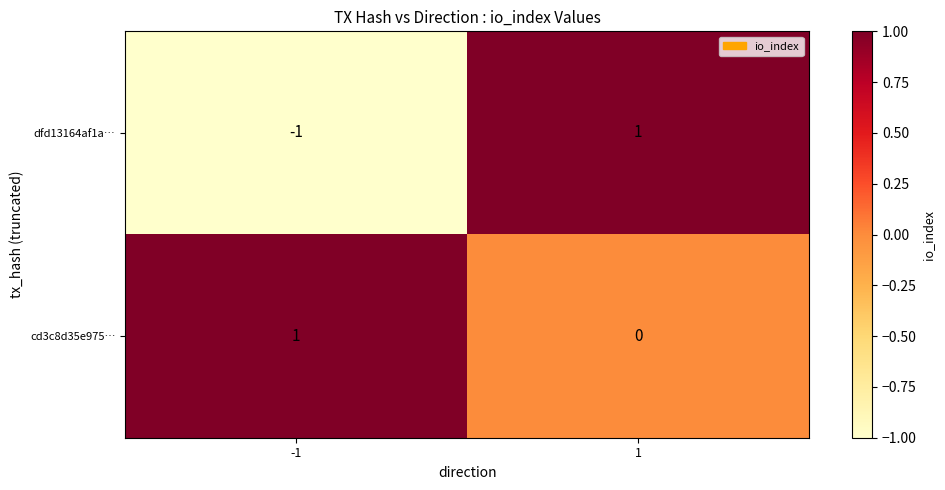

How many distinct data groups are displayed?

2